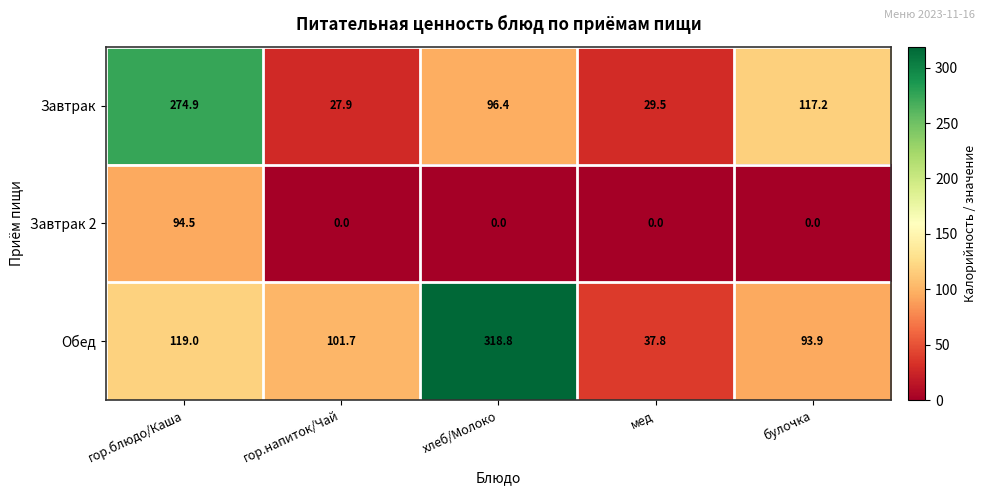

Which series has the largest total across all categories?

Обед